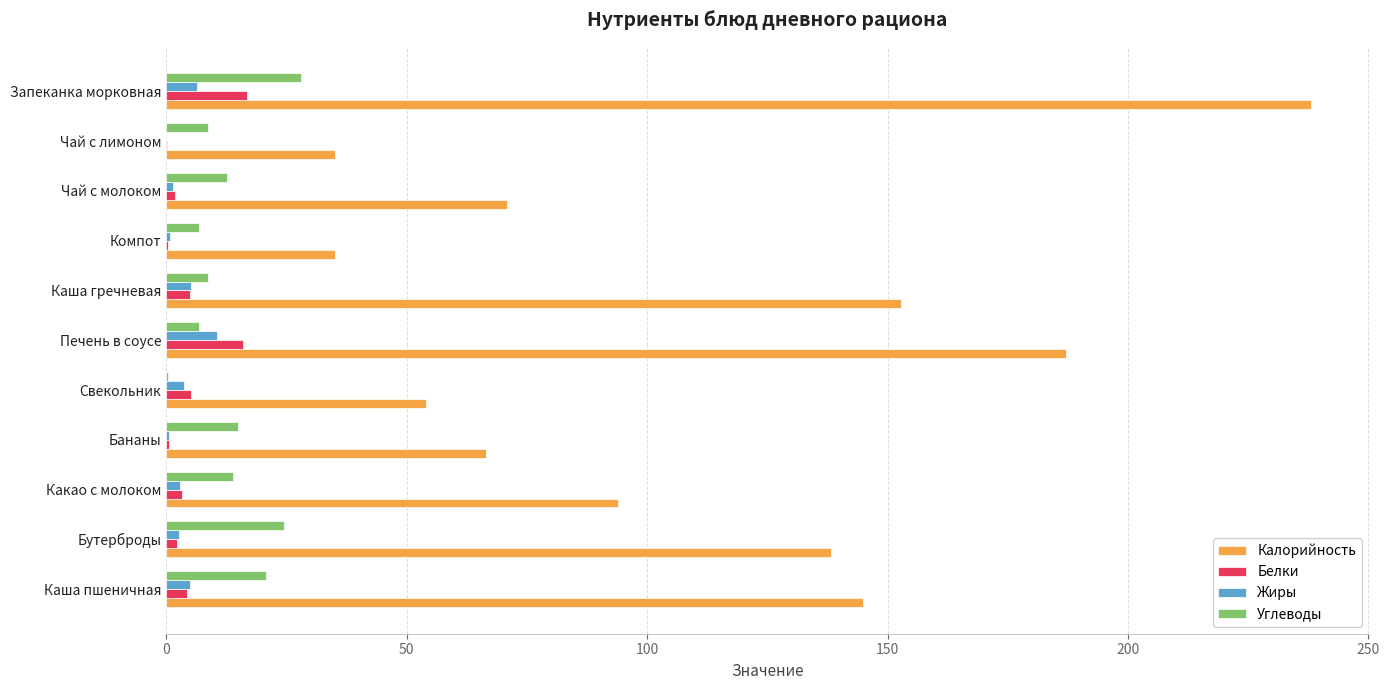

Which series changed the most between Каша гречневая and Компот?

Калорийность